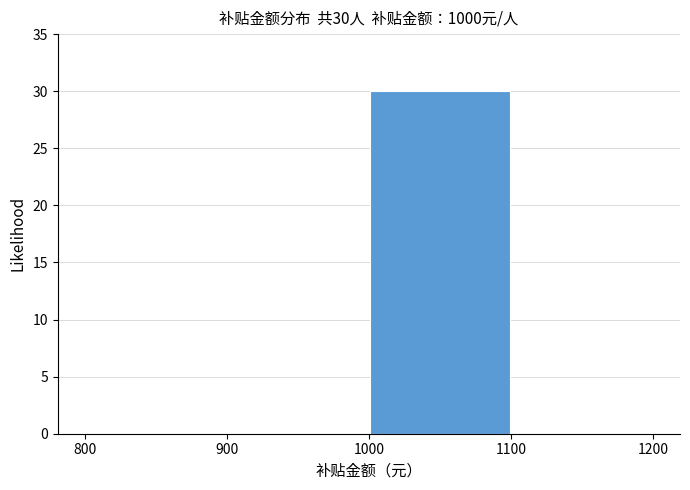

Which range on the x-axis has the tallest bar?

1000 to 1100